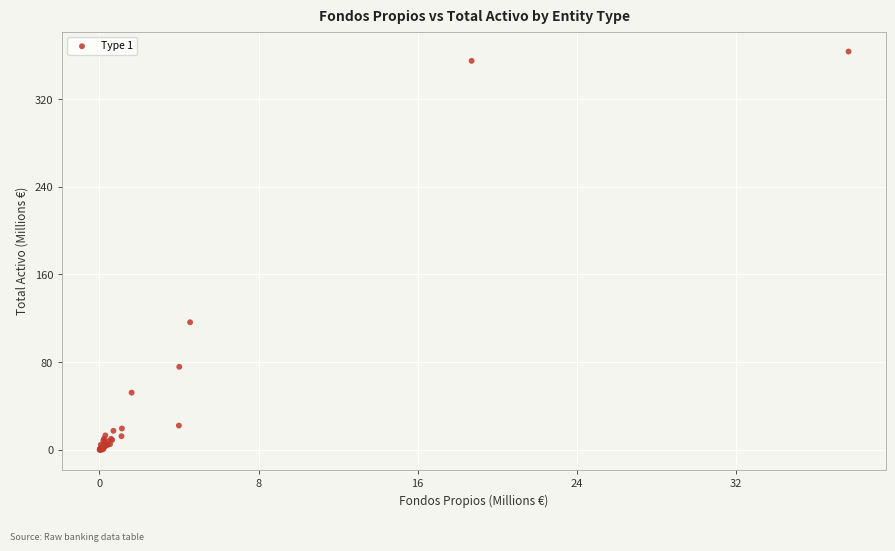

What Y value in the scatter plot is closest to 181?

116.3